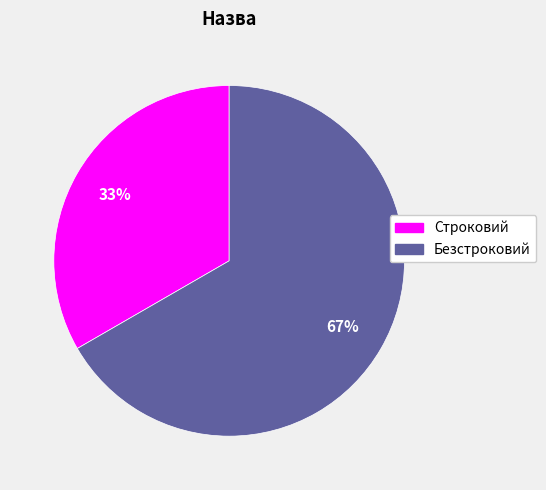

What is the majority slice?

Безстроковий